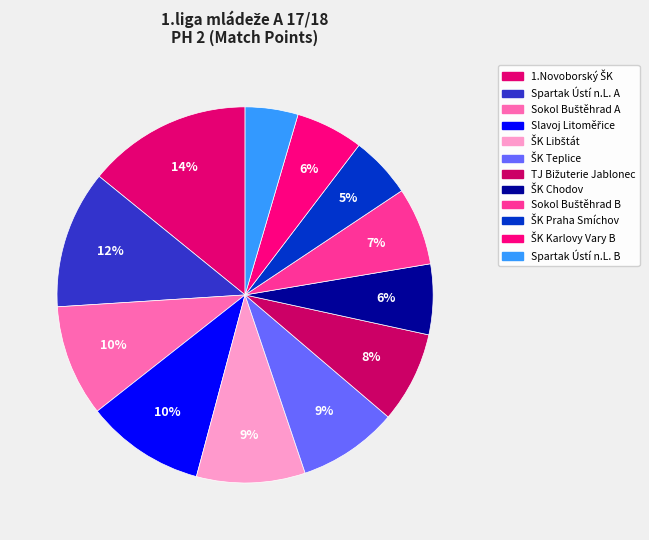

Is it true that TJ Bižuterie Jablonec is 18% of the pie?

False